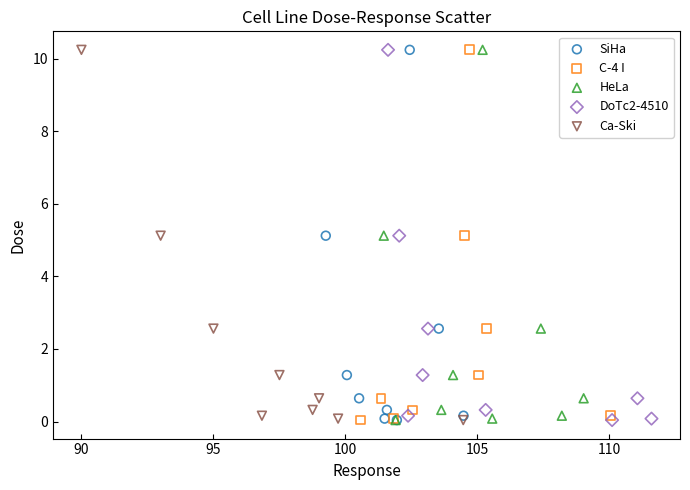

What are all the series names shown in the legend?

SiHa, C-4 I, HeLa, DoTc2-4510, Ca-Ski